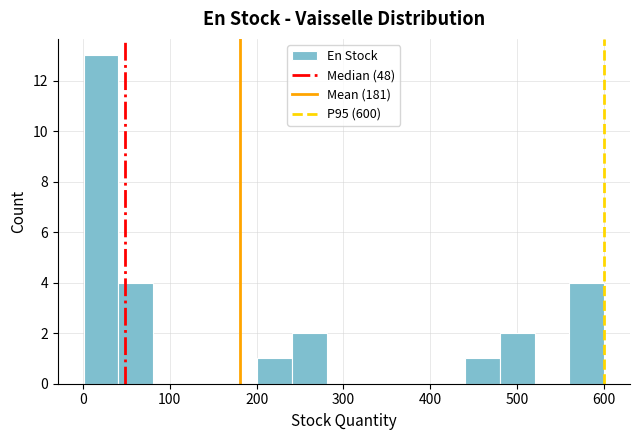

Read against the x-axis, roughly where is the centre of the tallest bar?

20